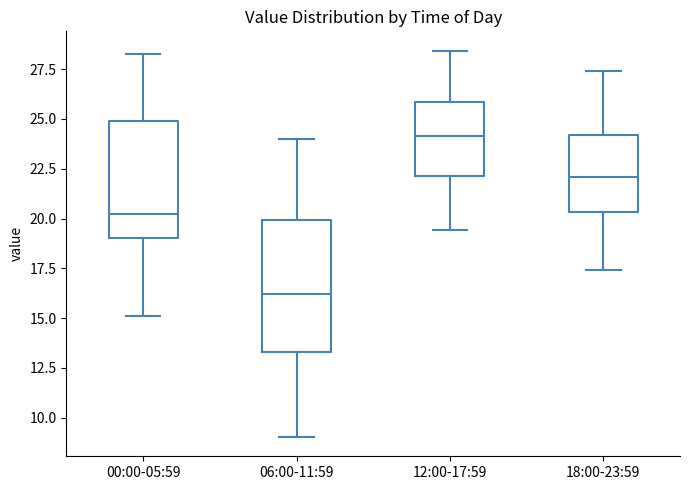

Comparing the boxes themselves (not the whiskers), which one is the tallest?

06:00-11:59